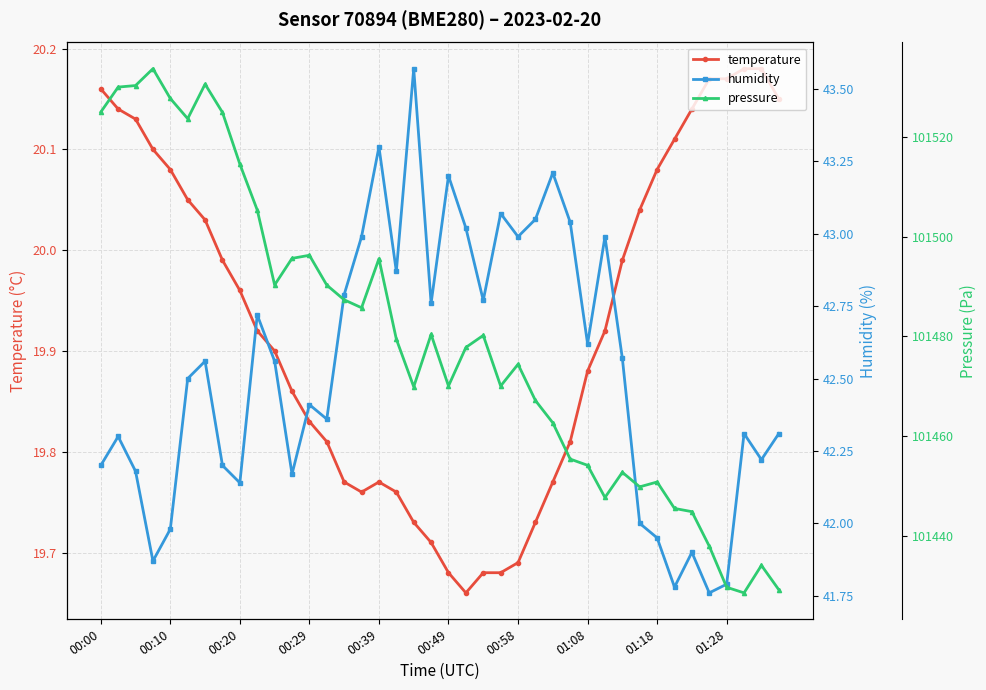

What is the lowest value of the humidity series?

41.8